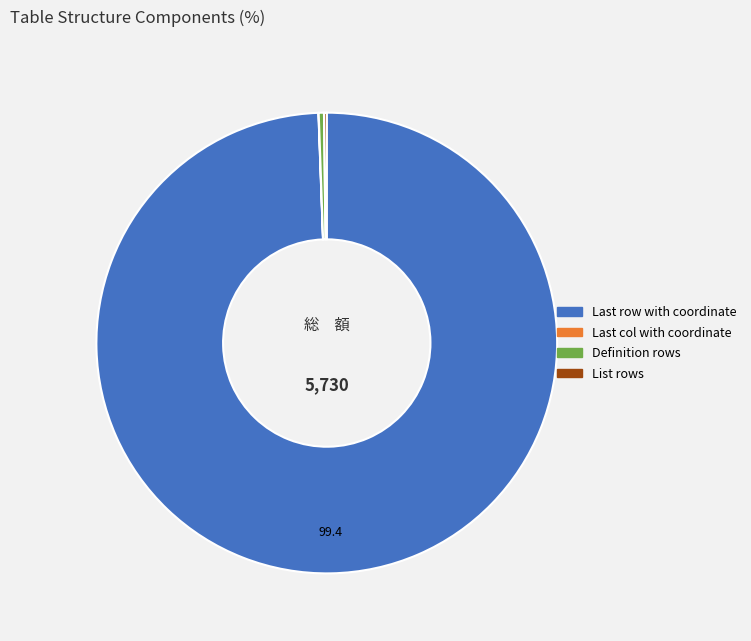

Which slice is the largest?

Last row with coordinate